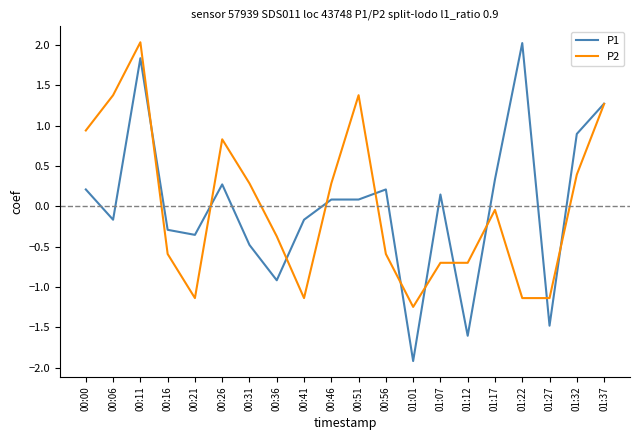

Does the chart display data point markers on the line(s)?

No